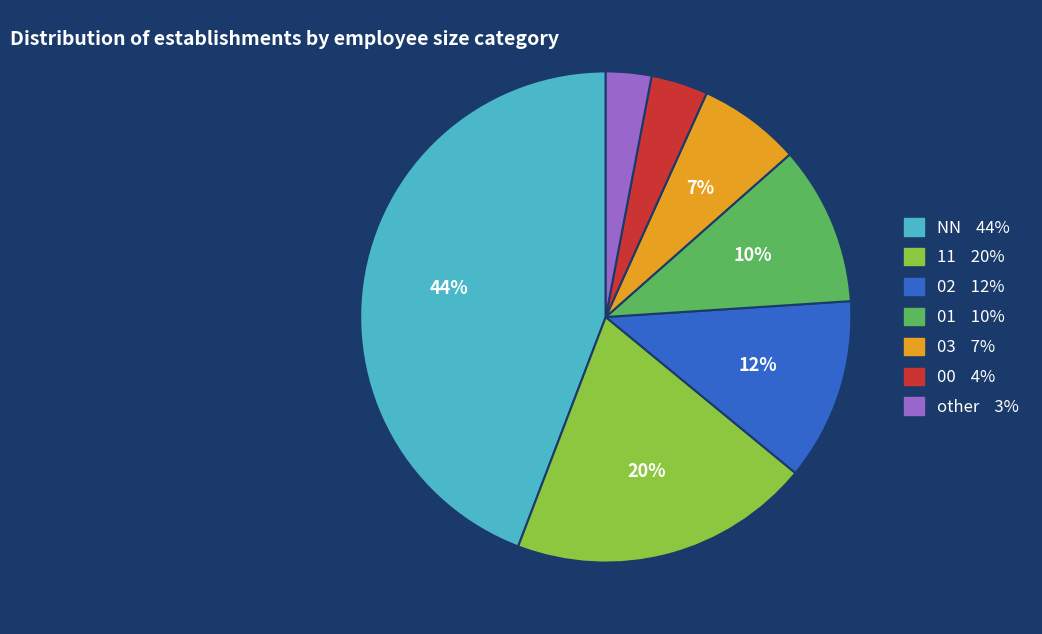

Is there a majority slice in this chart?

No